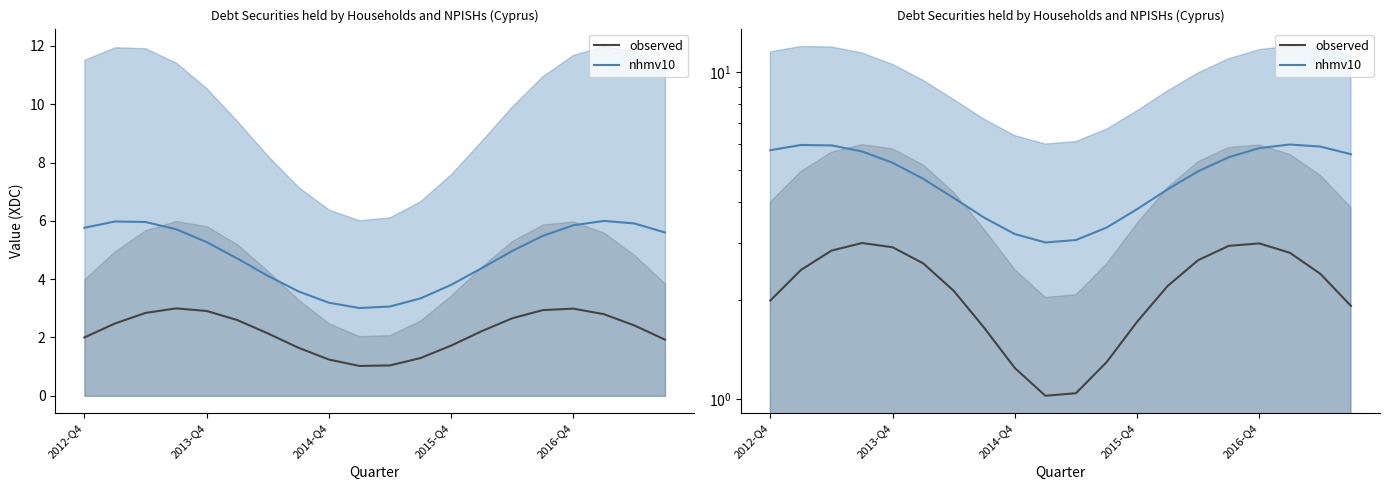

At how many categories does at least one series exceed 2?

20